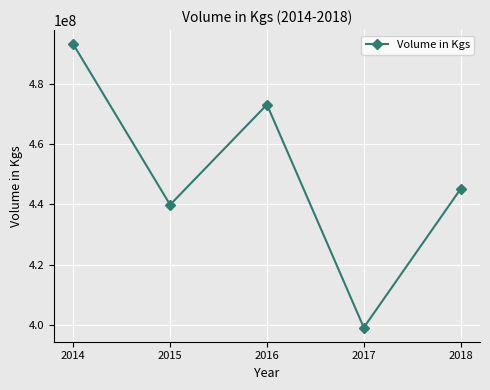

What is the minimum value shown in the chart?

399211367